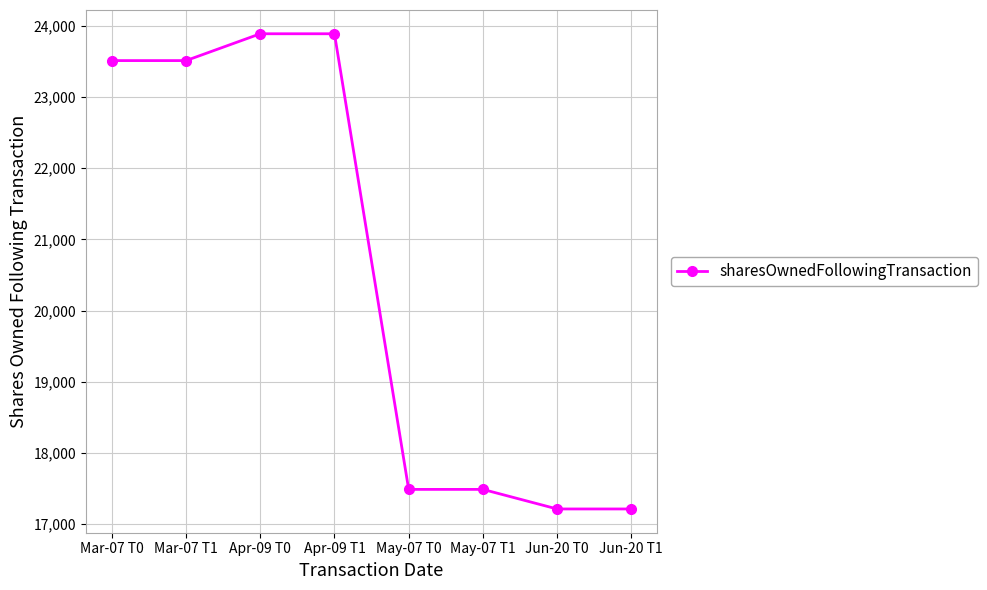

True or false: there are more than 2 points higher than both neighbors.

False